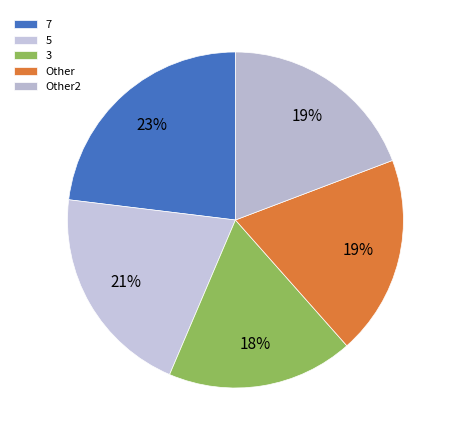

Count the number of slices in the pie.

5